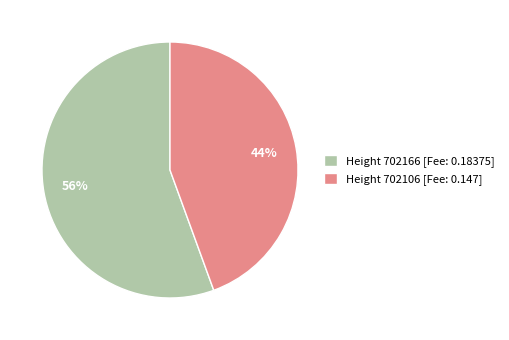

Combined, do Height 702166 [Fee: 0.18375] and Height 702106 [Fee: 0.147] account for over 50%?

Yes